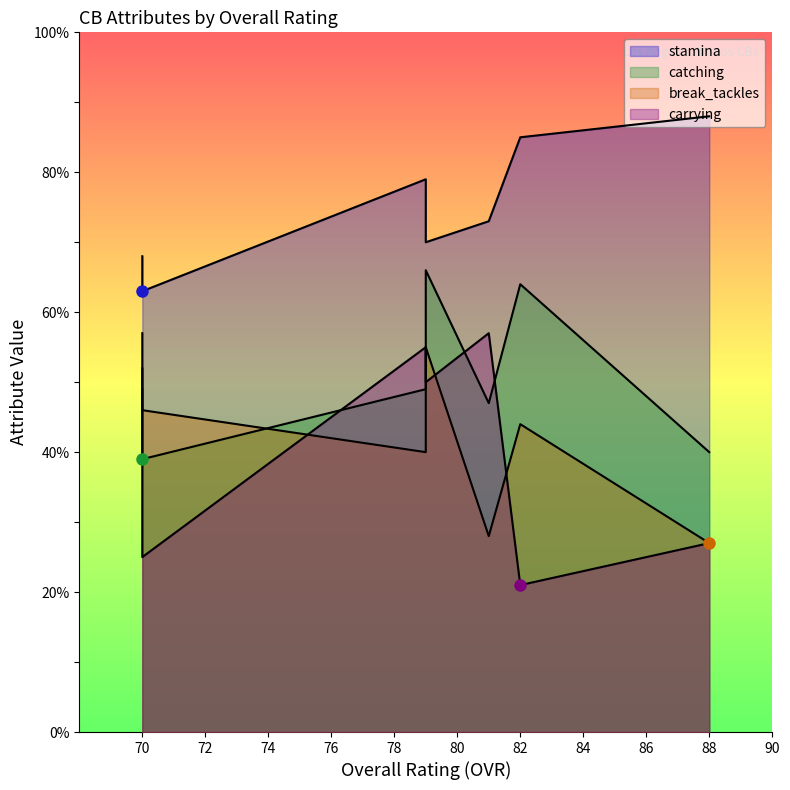

What are all the series names shown in the legend?

stamina, catching, break_tackles, carrying